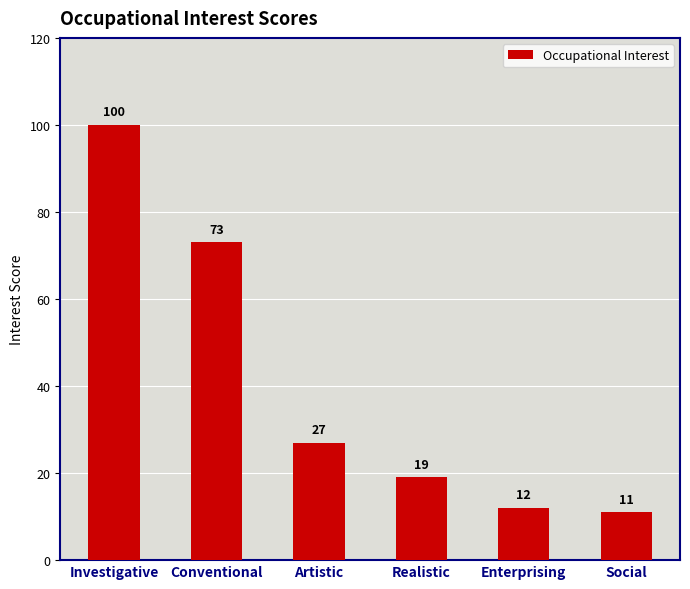

The value at Investigative is 100. True or false?

True